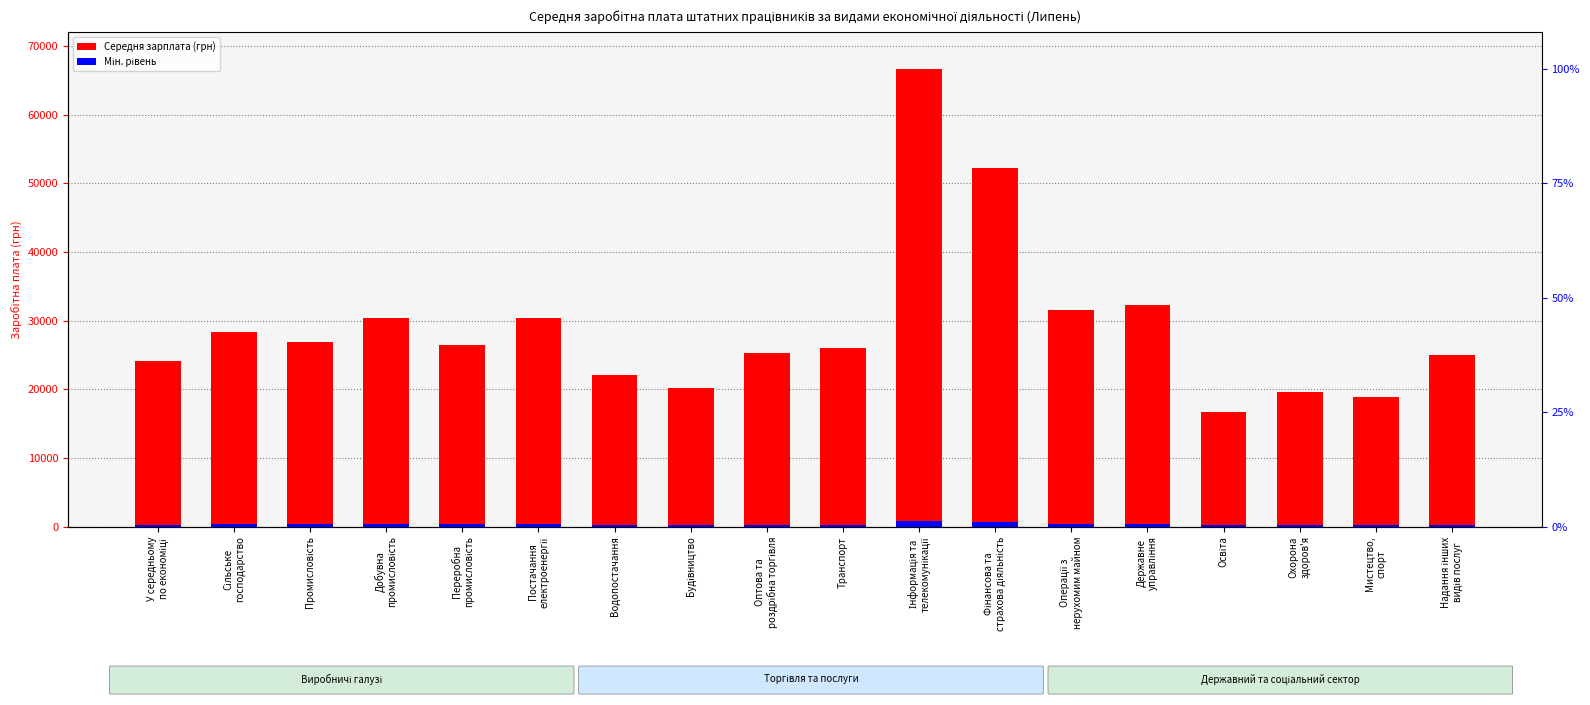

Rank the series by their average value, from highest to lowest.

Середня зарплата (грн), Мін. рівень